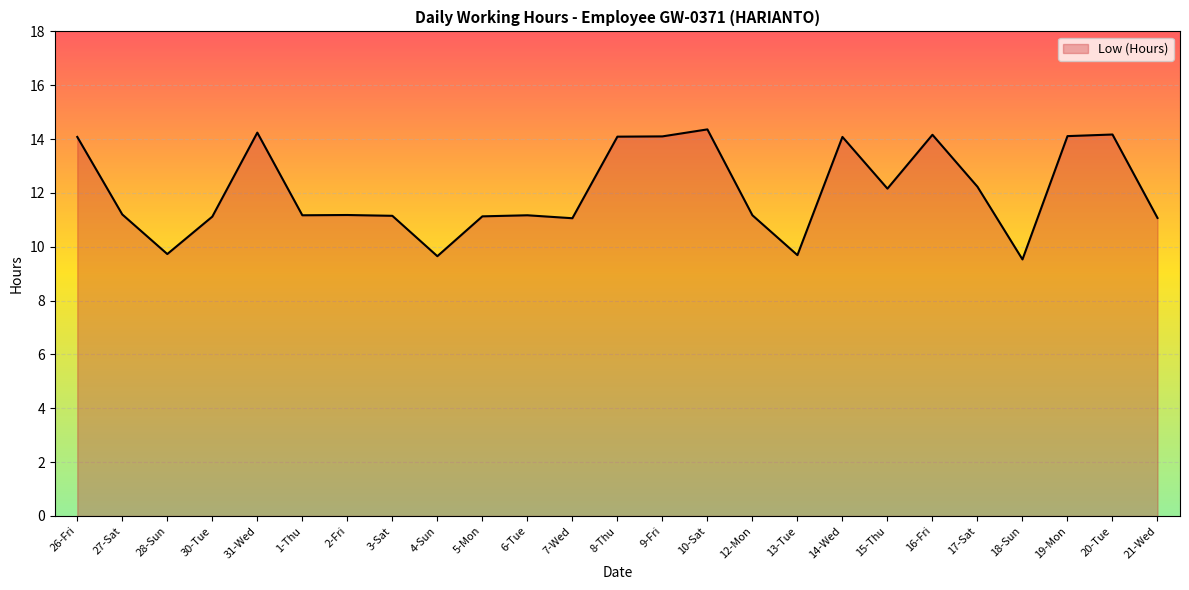

The value at 26-Fri is 3.0. True or false?

False